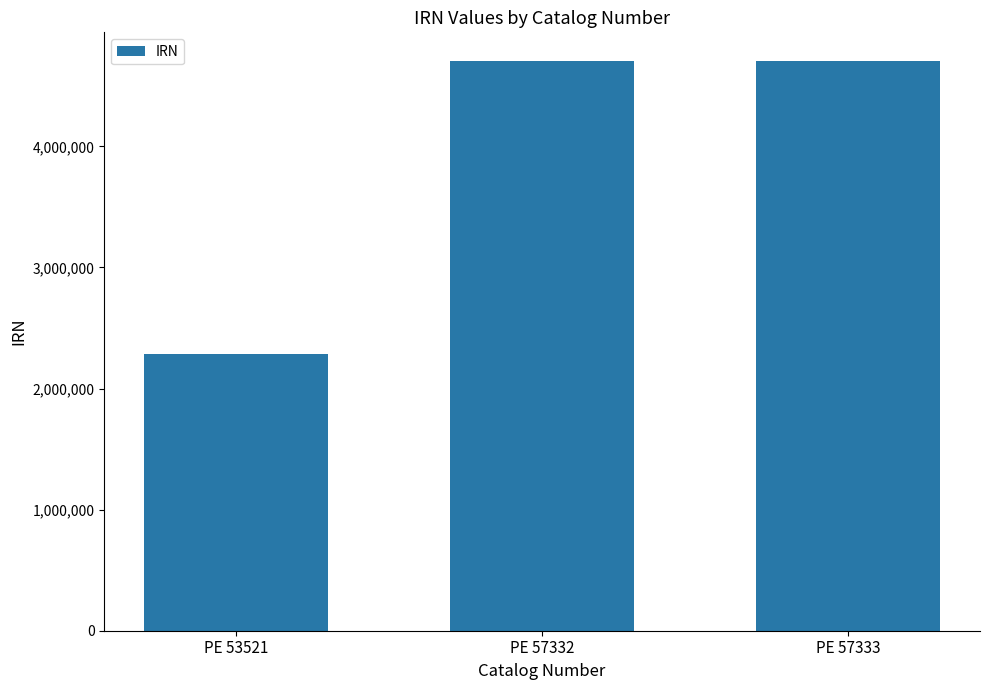

What is the value of the 2nd bar from the left?

4705188